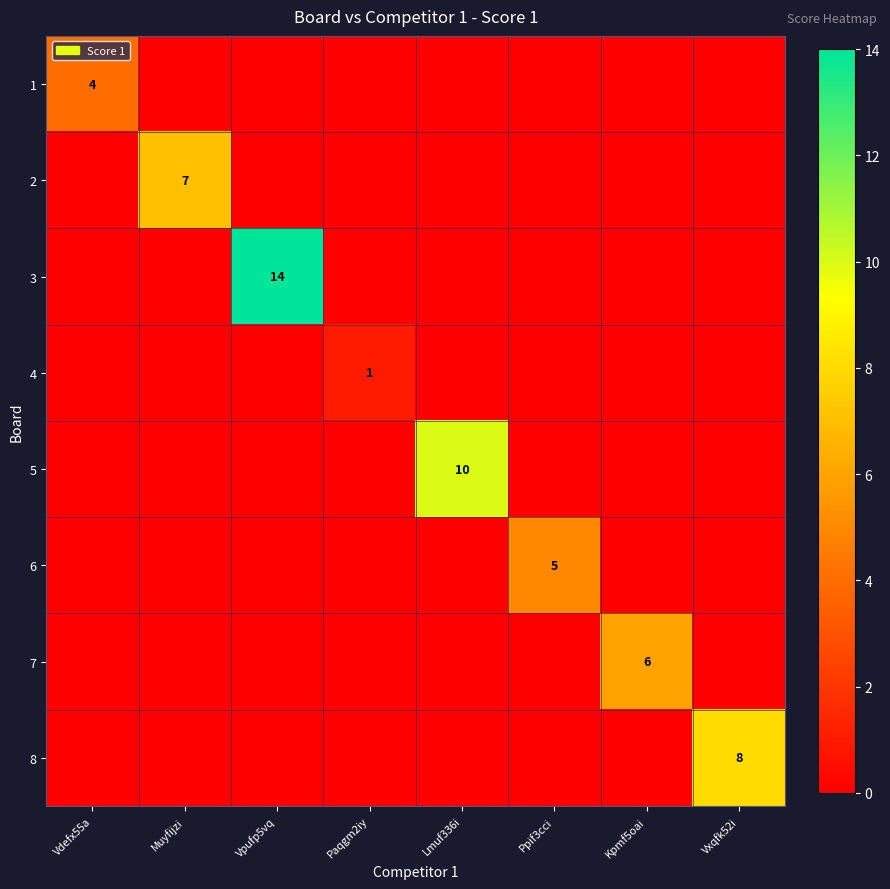

Is the value of 8 at Muyfijzi greater than the value of 5 at Lmuf336i?

No